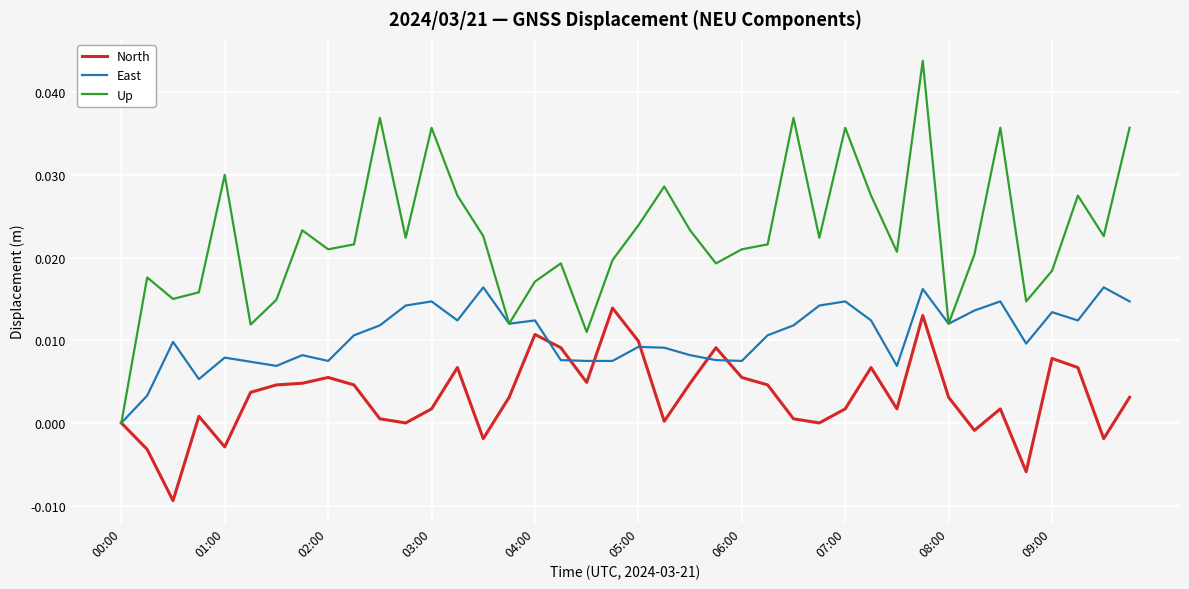

Which series has the largest total across all categories?

Up